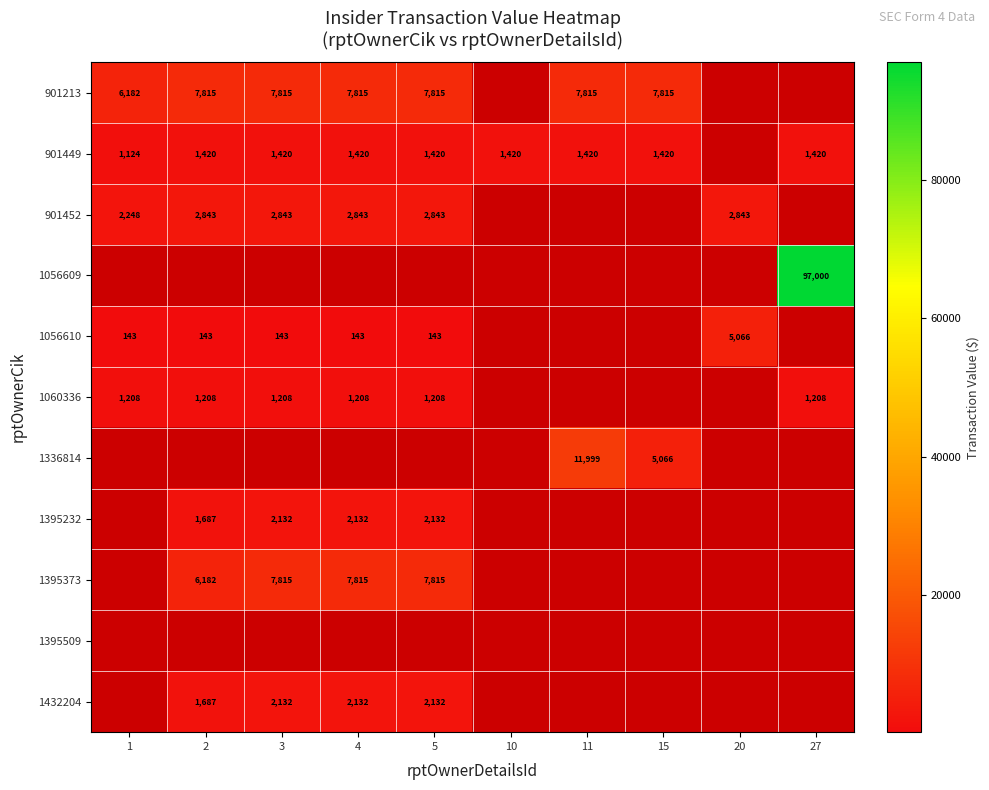

Which category has the lowest value across all series?

1